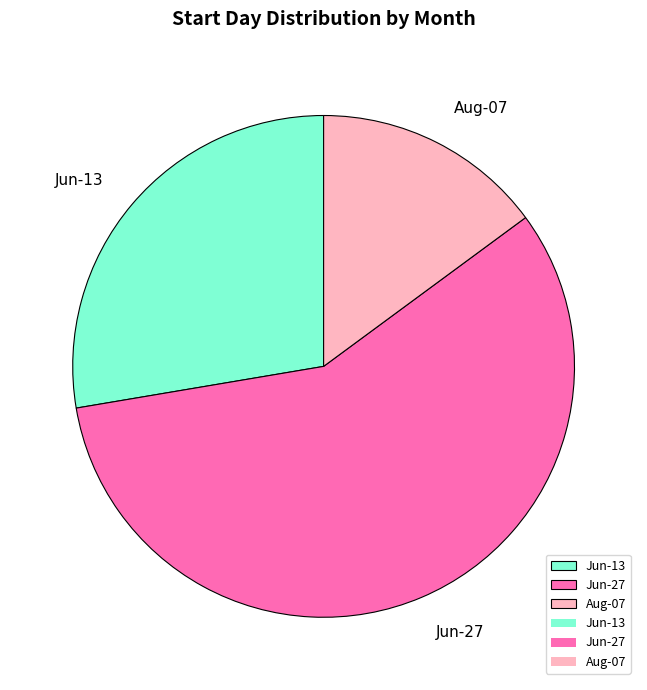

Which slice is the largest?

Jun-27